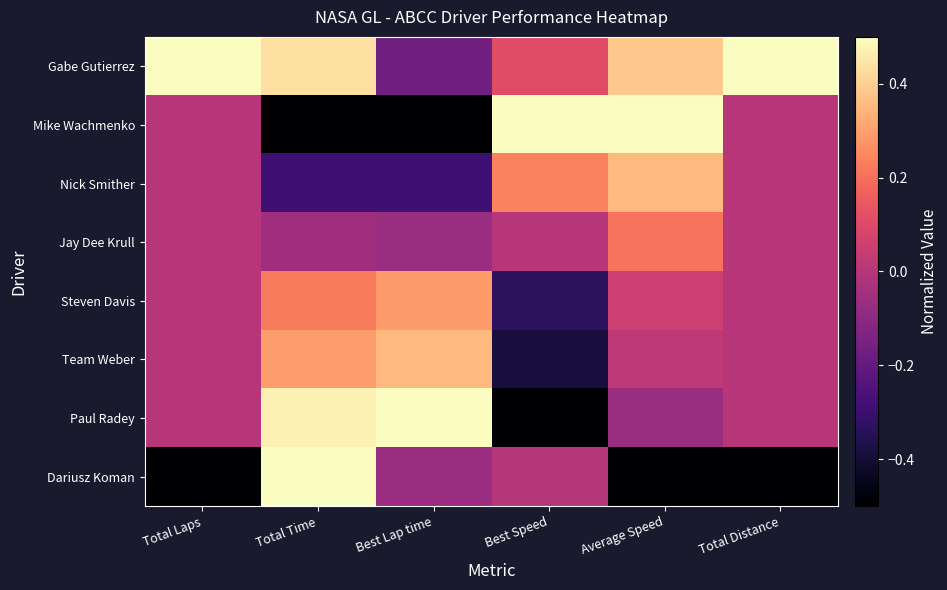

How many data points does each series have?

6